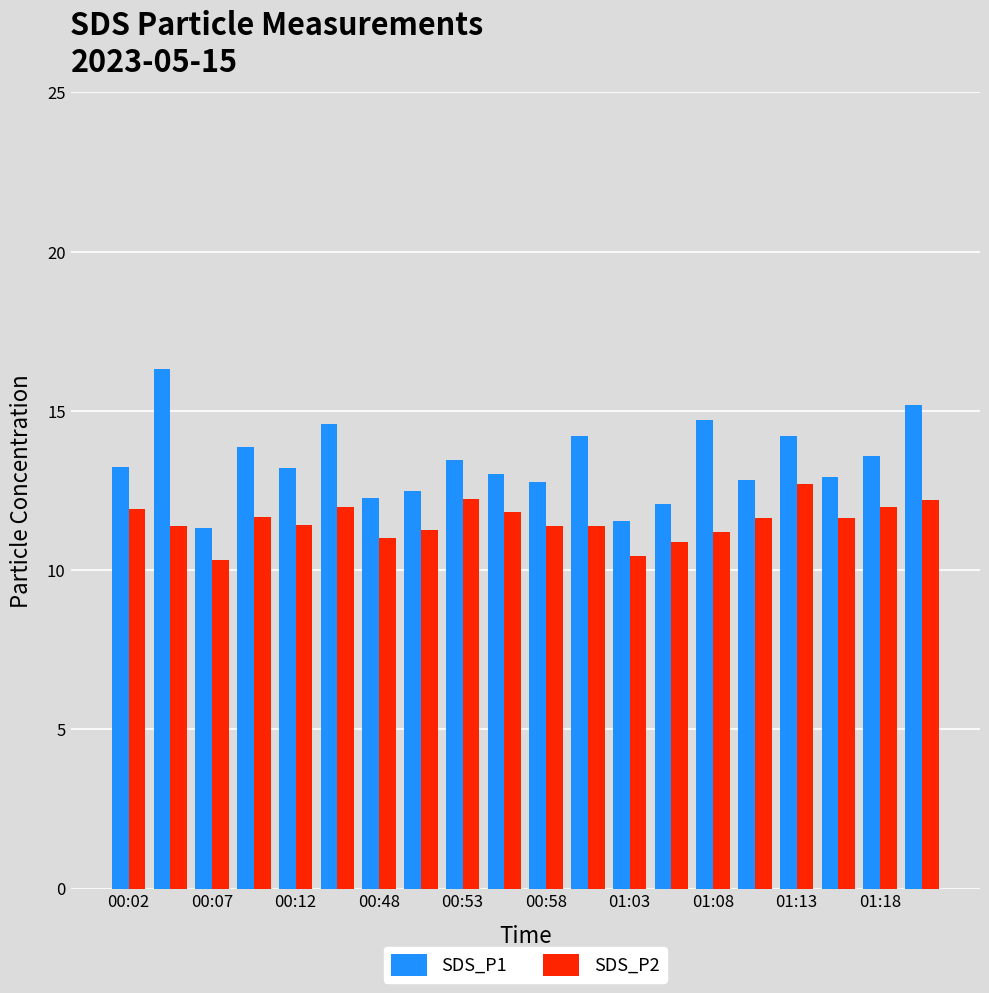

What is the maximum value shown in the chart?

16.3